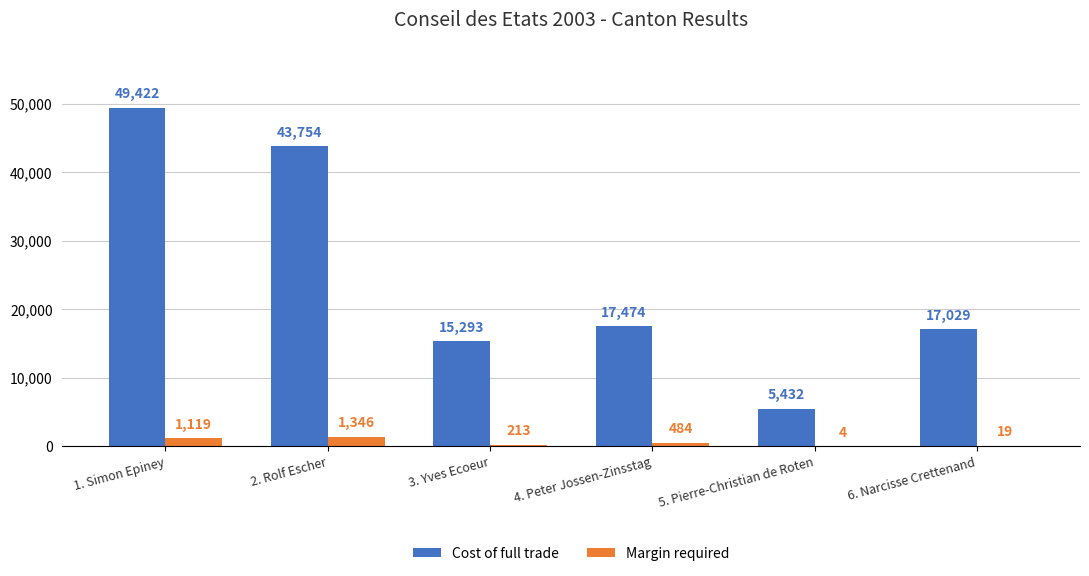

What is the sum of all Margin required values?

3185